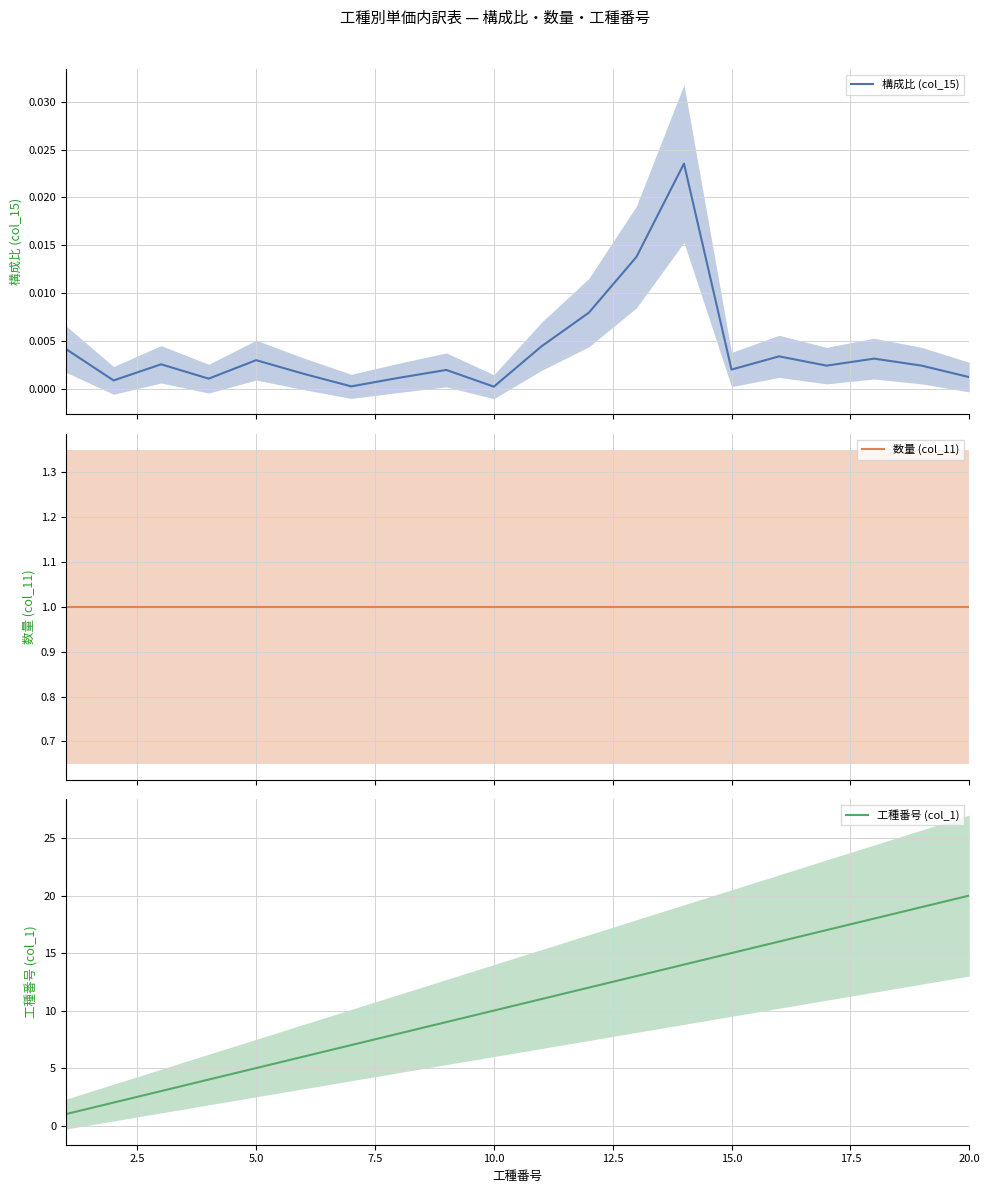

What is the approximate value of 数量 (col_11) at 7.5?

1.0